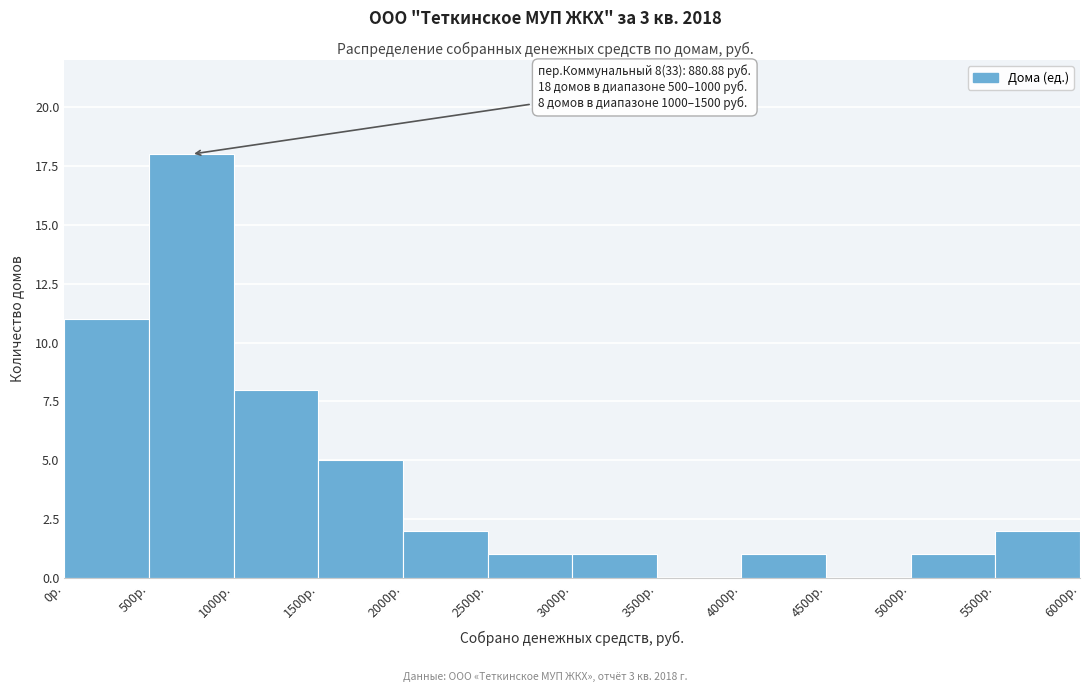

Over which range of the x-axis is the bar tallest?

500 to 1000